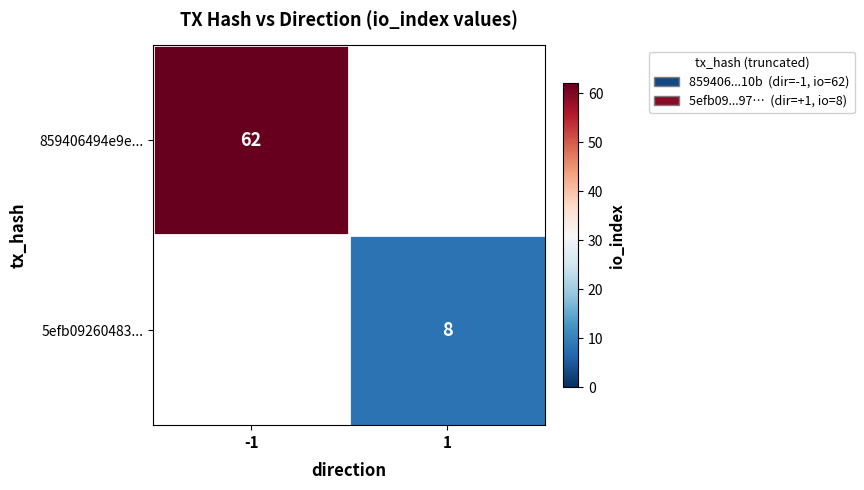

At how many categories does at least one series exceed 42?

1